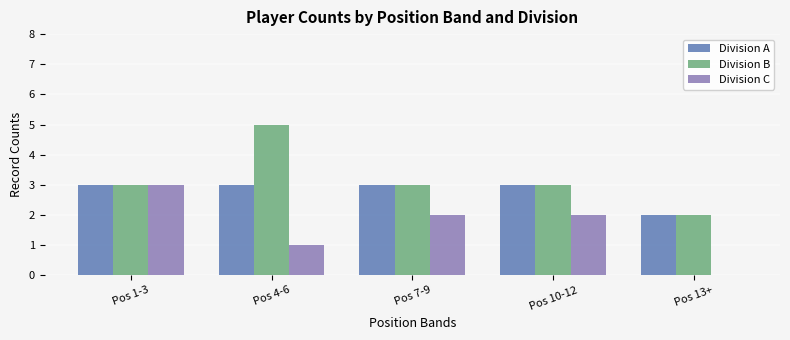

What is the greatest value displayed?

5